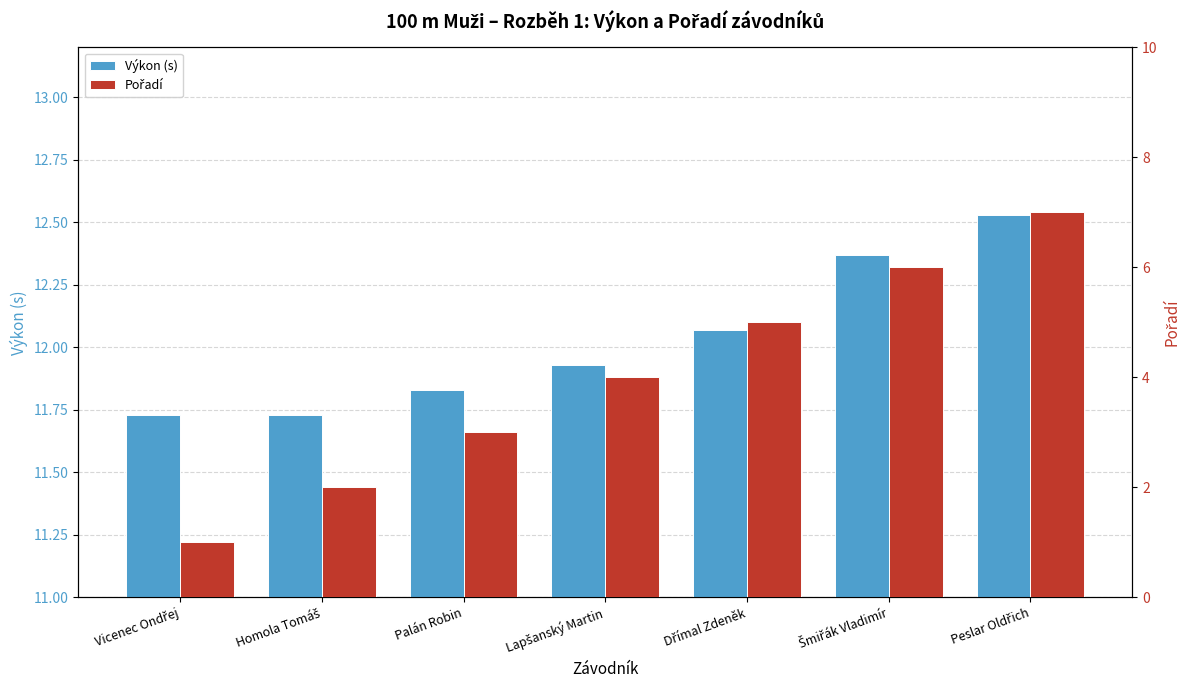

What is the label of the 5th bar from the right?

Palán Robin